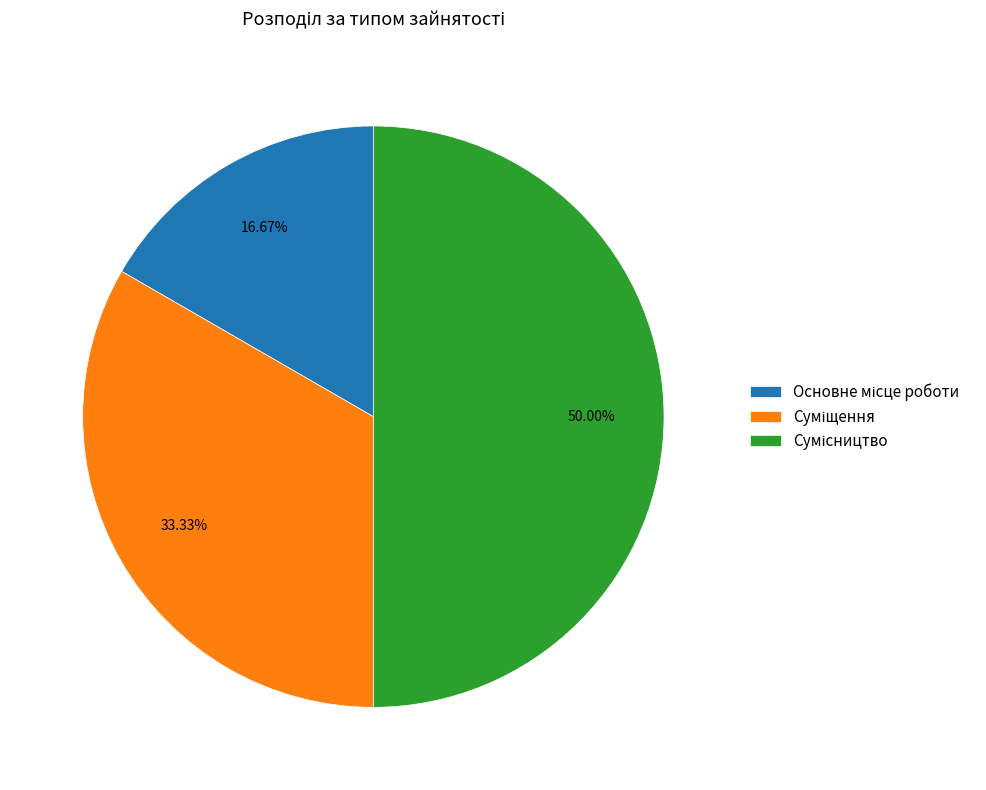

What percentage is the Сумісництво slice, to the nearest percent?

50%